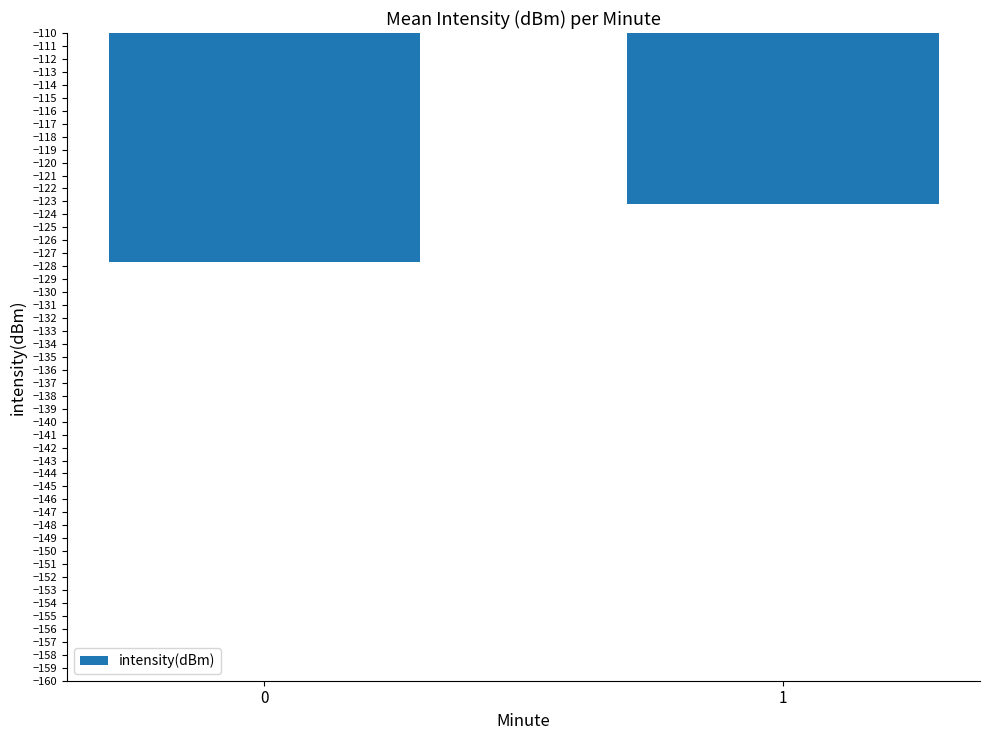

Is it true that the value at 1 is -123.2?

True